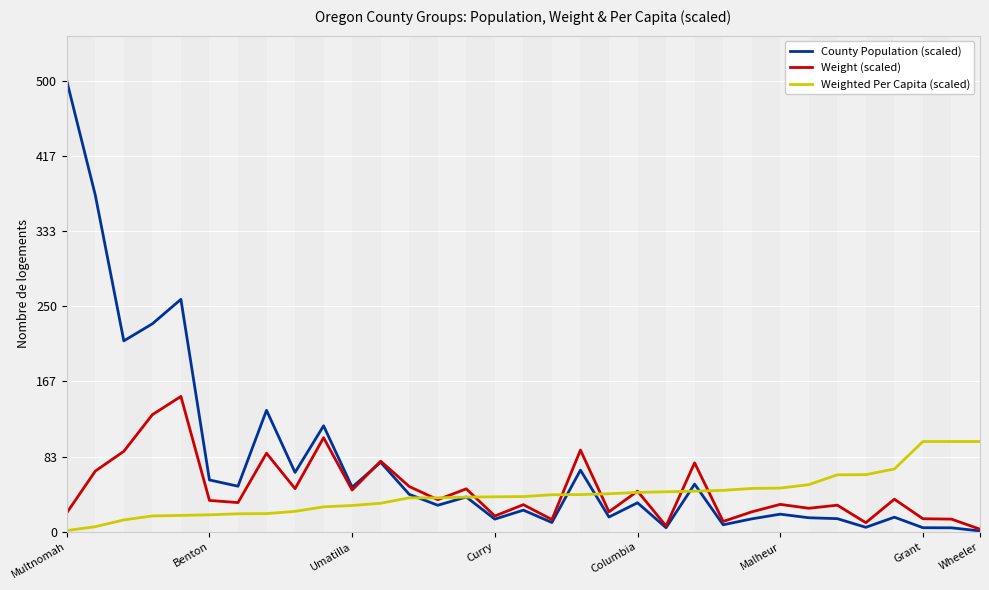

Rank the series by their maximum value, from highest to lowest.

County Population (scaled), Weight (scaled), Weighted Per Capita (scaled)